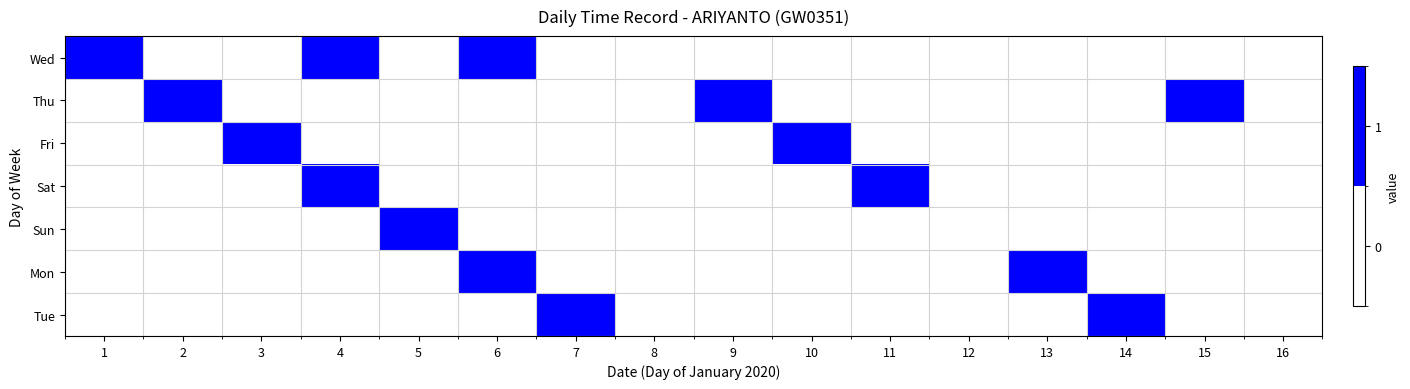

At which category is the sum across all series the highest?

4